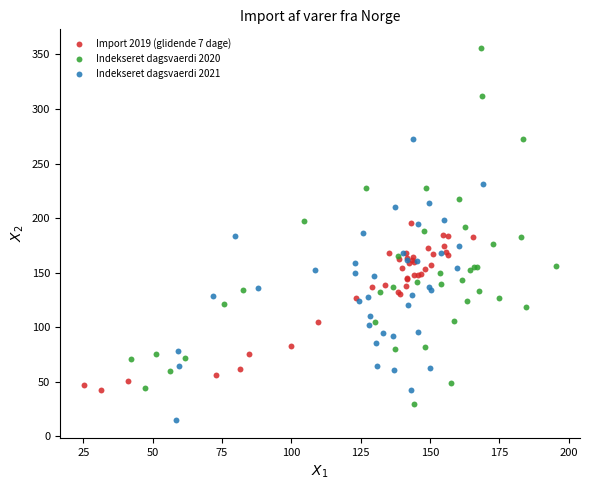

What are all the series names shown in the legend?

Import 2019 (glidende 7 dage), Indekseret dagsvaerdi 2020, Indekseret dagsvaerdi 2021